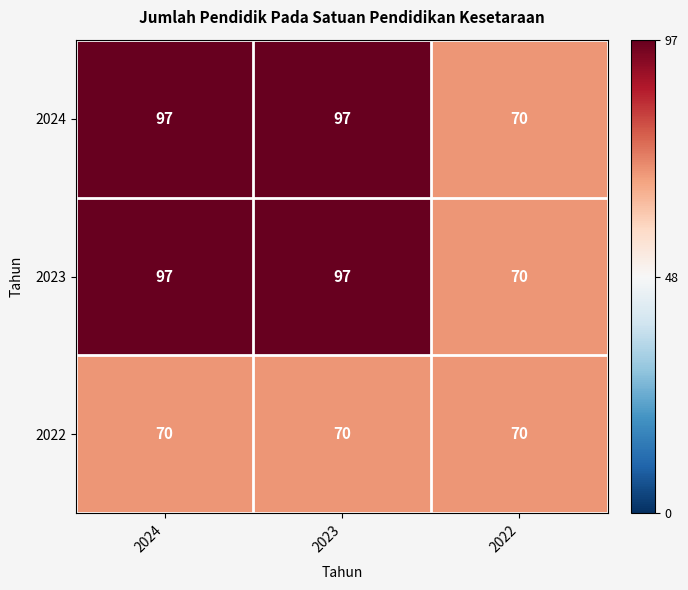

What is the total value across all series at 2024?

264